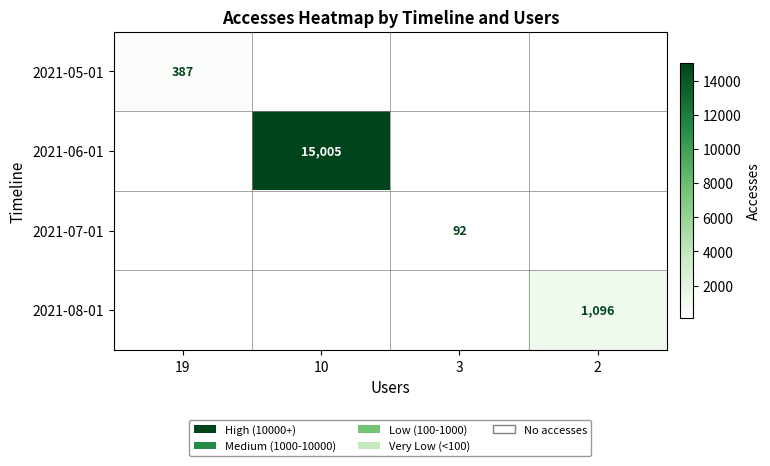

Is it true that 2021-08-01 equals 544 at 2?

False